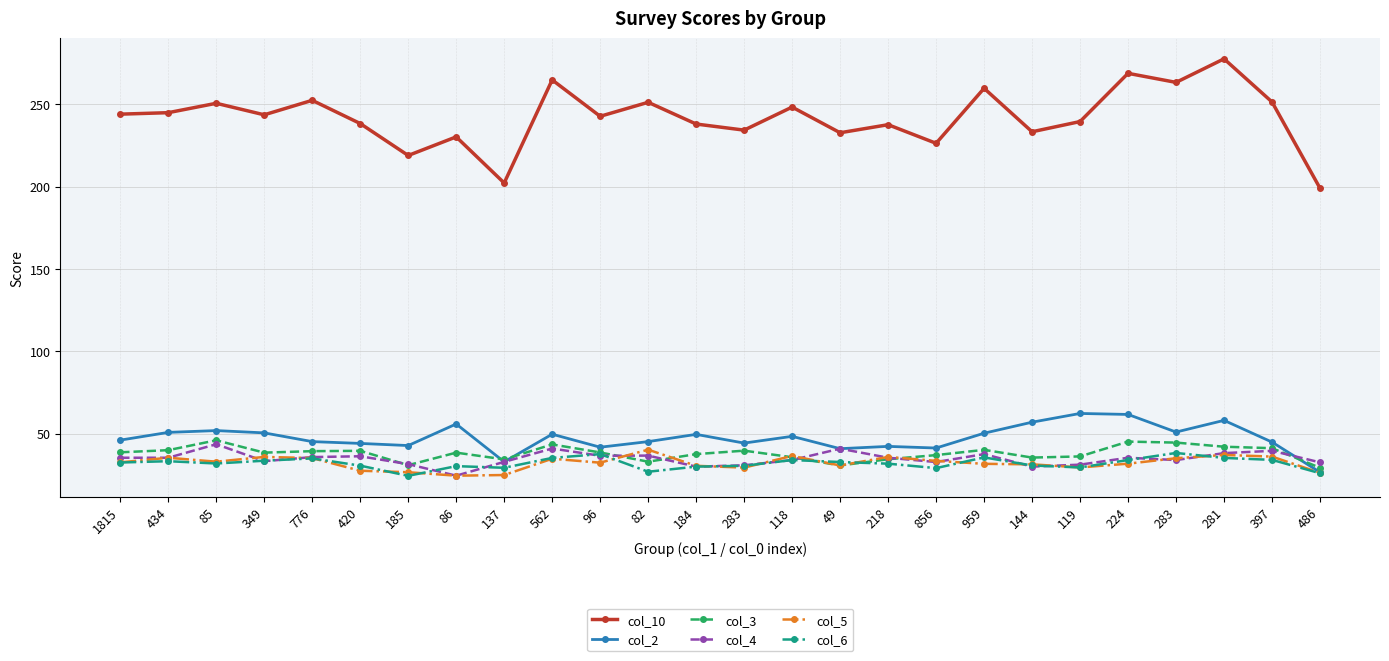

What is the sum of all col_2 values?

1233.0